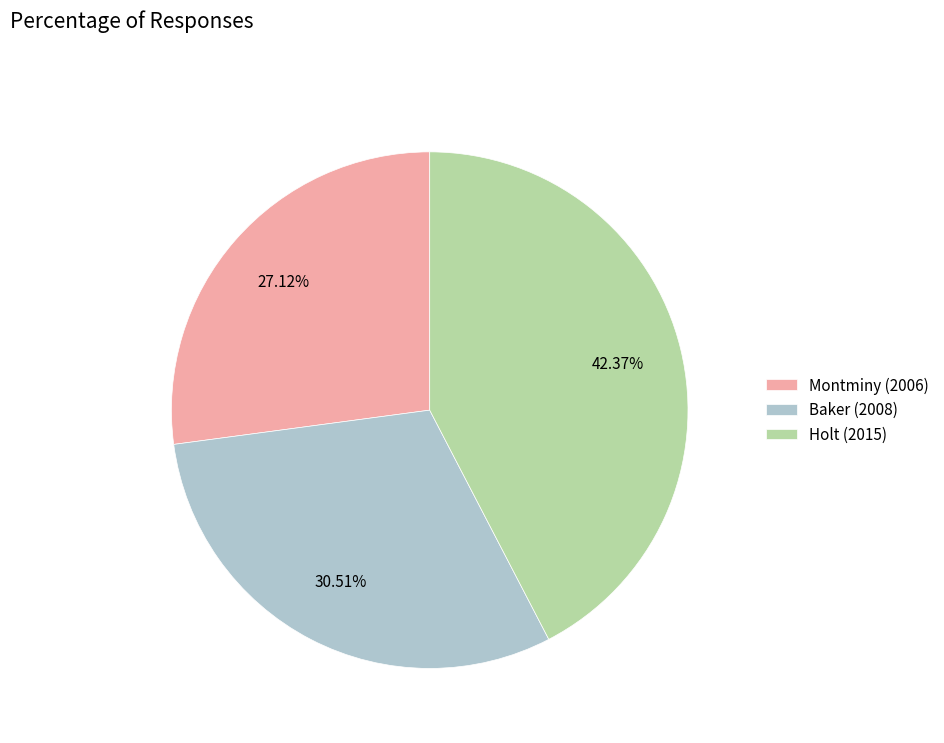

Between Baker (2008) and Montminy (2006), which is larger?

Baker (2008)